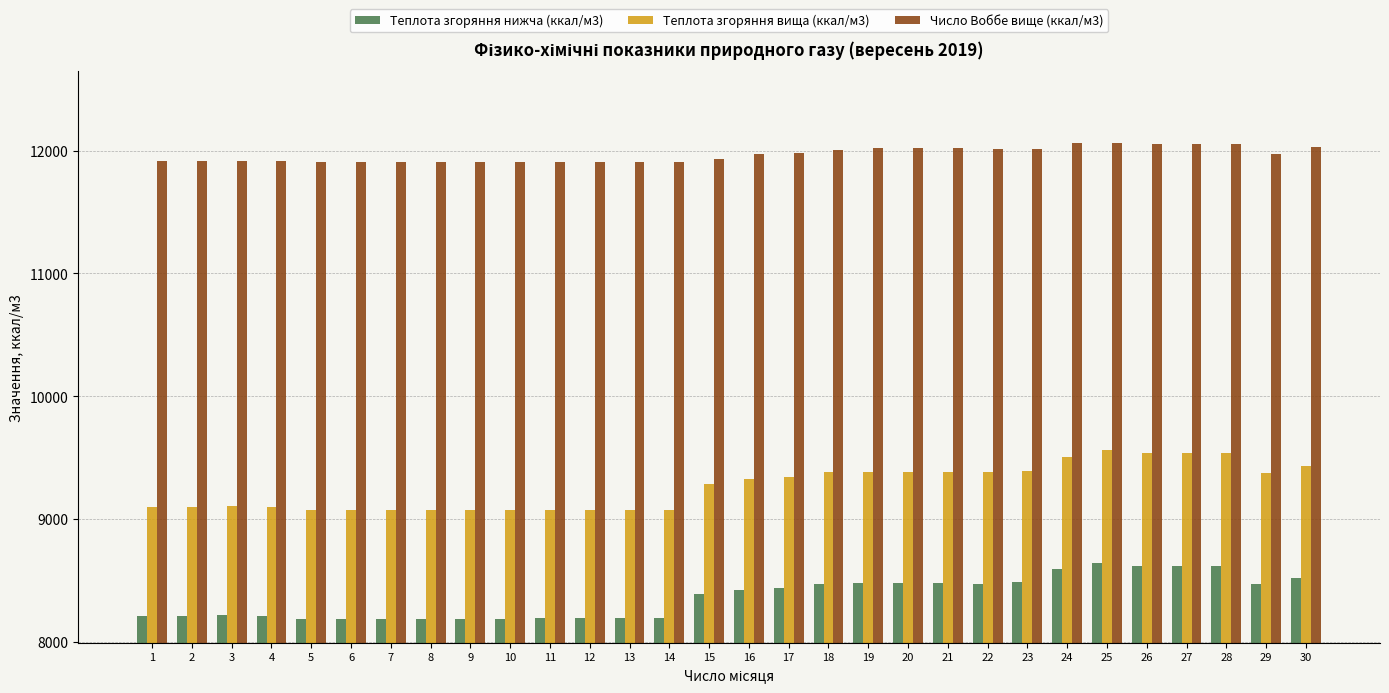

What is the sum of the Число Воббе вище (ккал/м3) values at 10 and 8?

23822.5